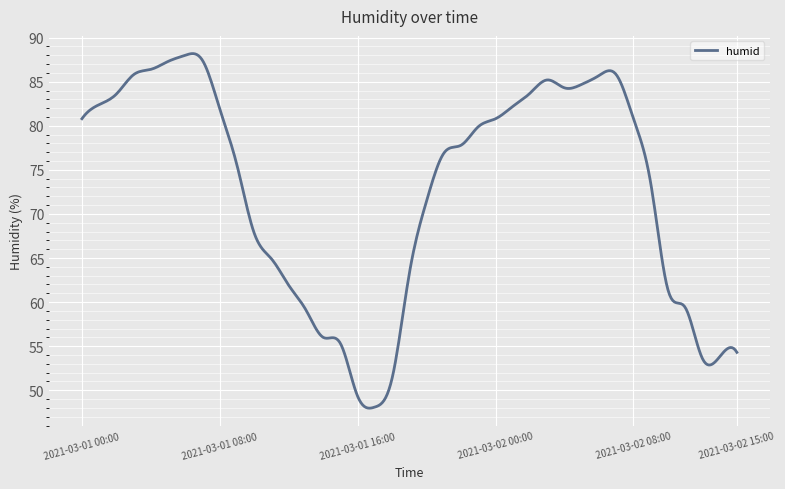

What is the greatest value displayed?

88.2